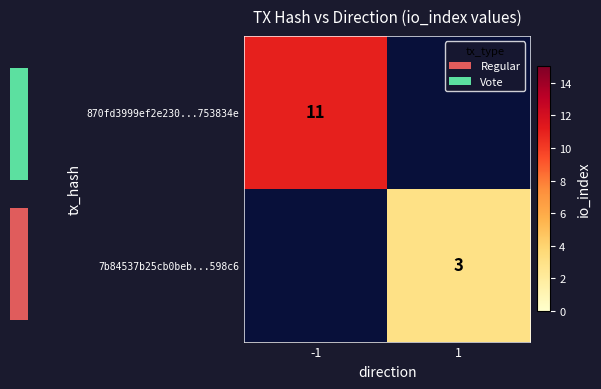

At which label does 870fd3999ef2e230...753834e reach its peak?

-1